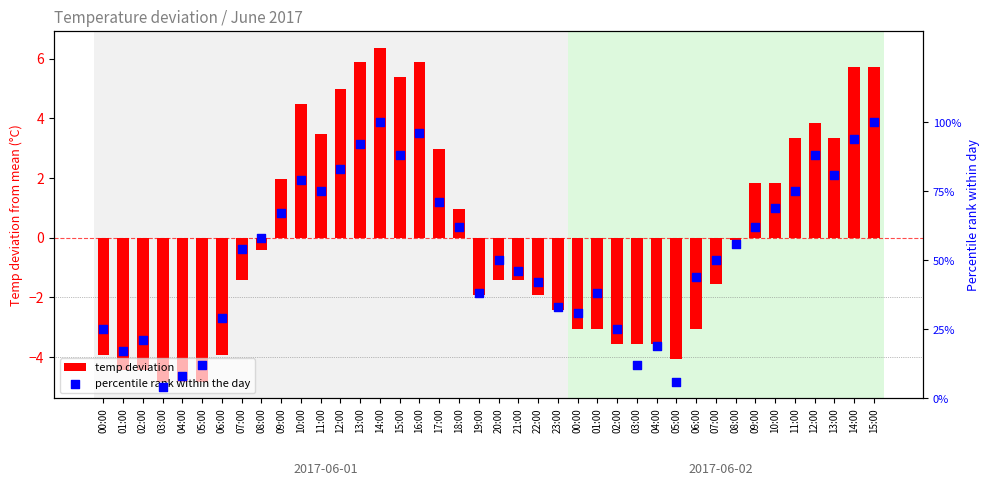

Which series contains the lowest Y value?

temp deviation